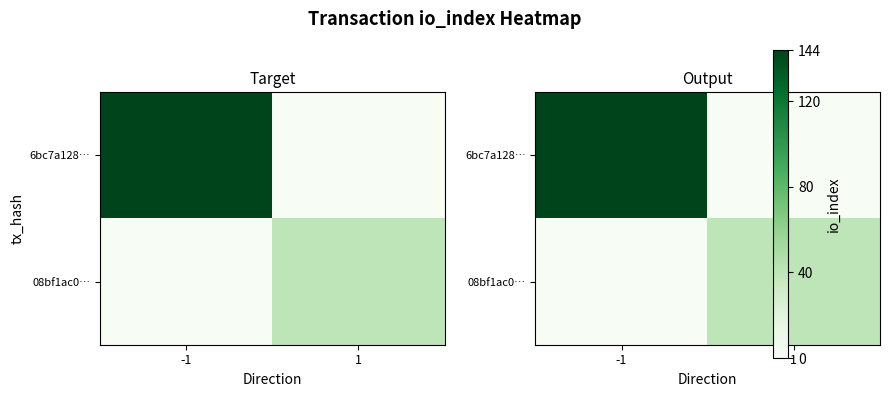

At which label is 6bc7a128… closest to 72?

-1